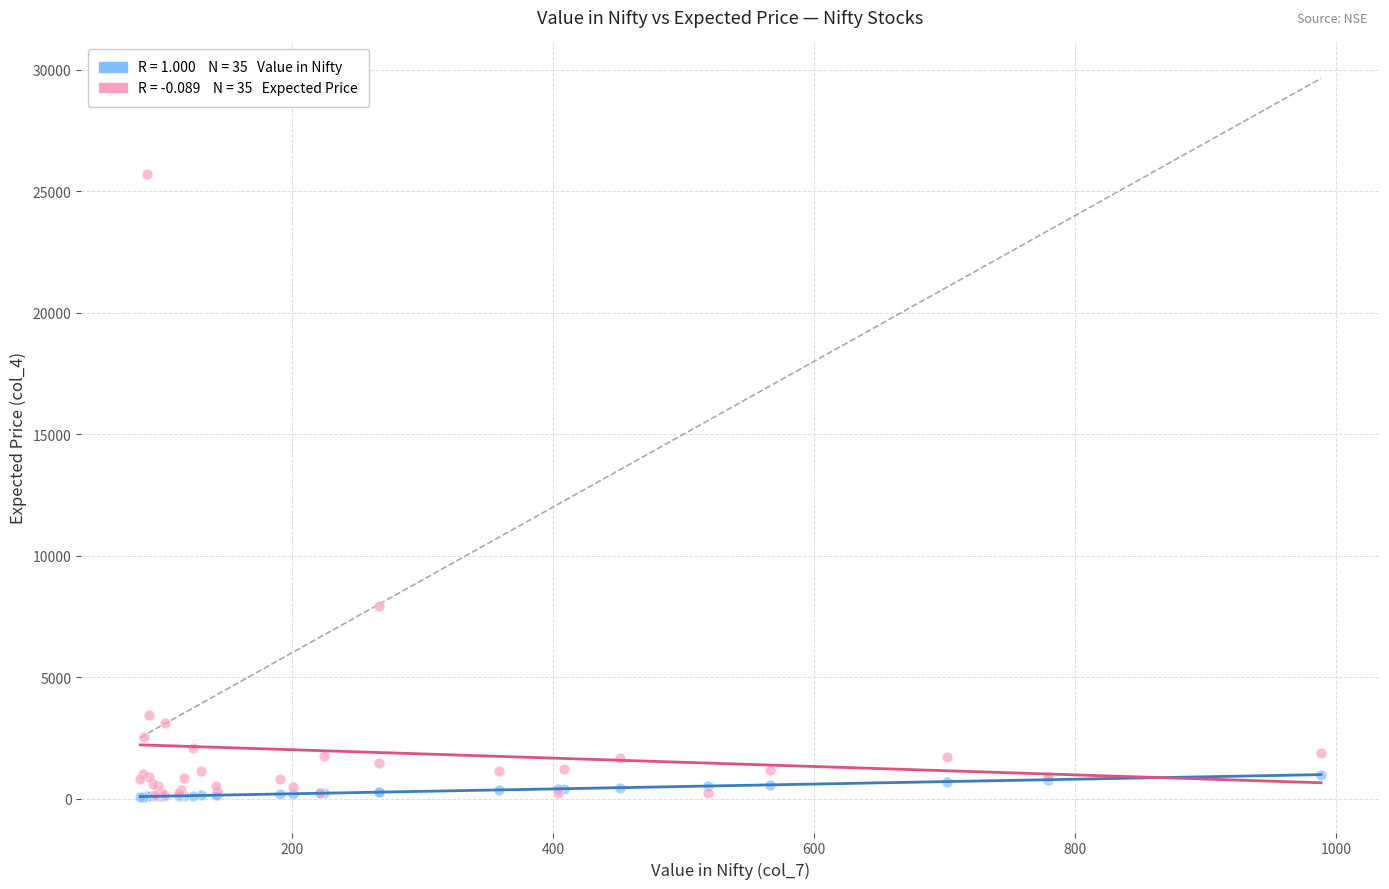

Across all series, what Y value is closest to 12907?

7943.0